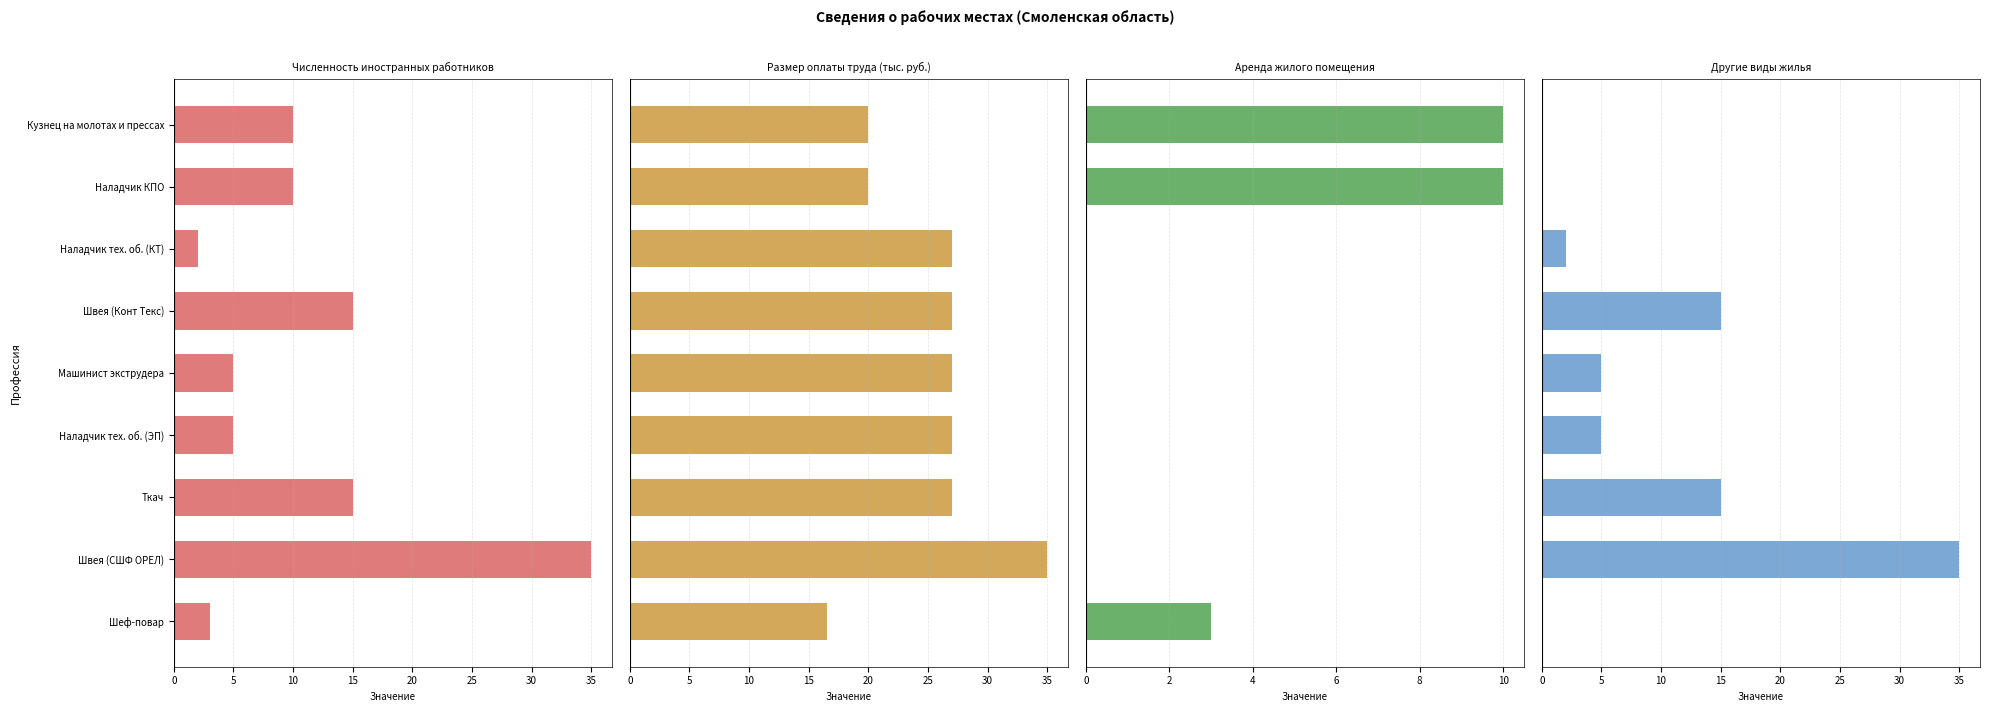

Read the Размер оплаты труда (тыс. руб.) value at 20.

27.0